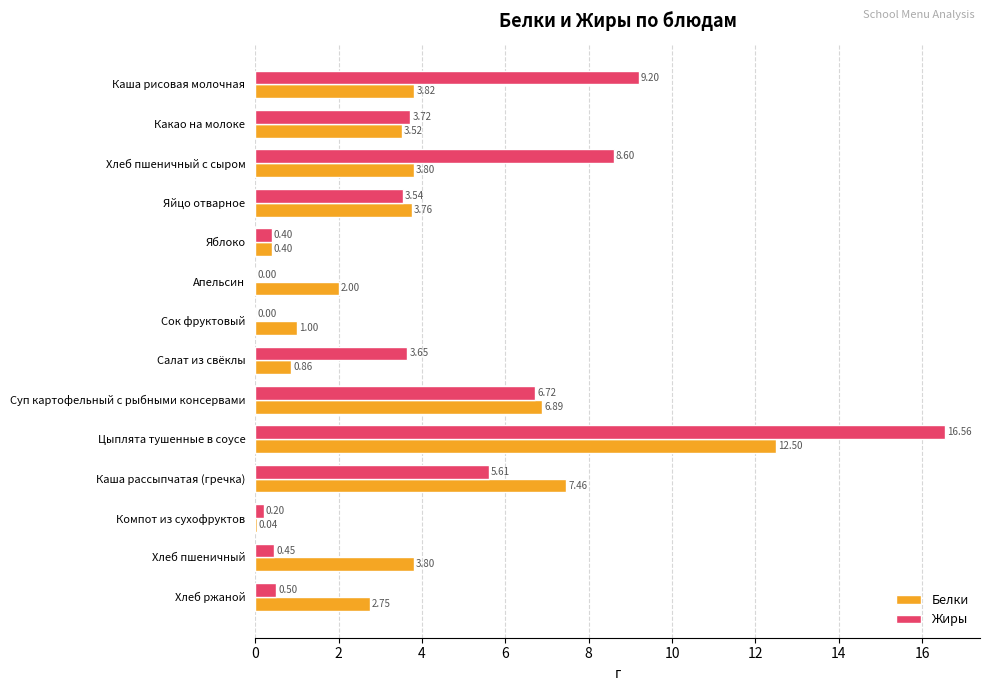

Between Апельсин and Цыплята тушенные в соусе, which series saw the biggest shift?

Жиры